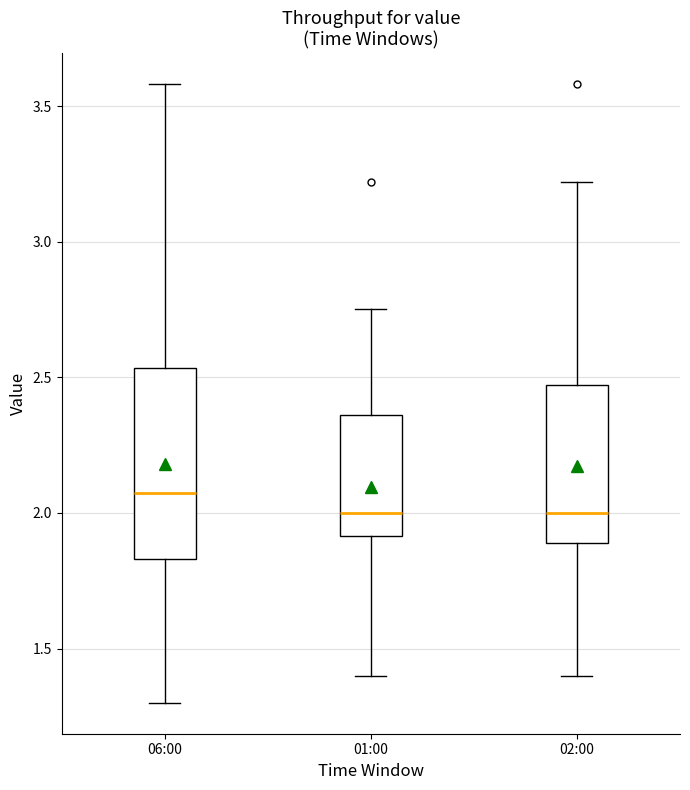

Reading left to right, read every box against the y-axis: the position of its median line, the range the box covers, and the ends of its whiskers. The values are not printed on the chart, so give them approximately, as read against the axis.

06:00: median 2.10, box 1.85 to 2.55, whiskers 1.30 to 3.60
01:00: median 2.00, box 1.90 to 2.35, whiskers 1.40 to 2.75
02:00: median 2.00, box 1.90 to 2.45, whiskers 1.40 to 3.20